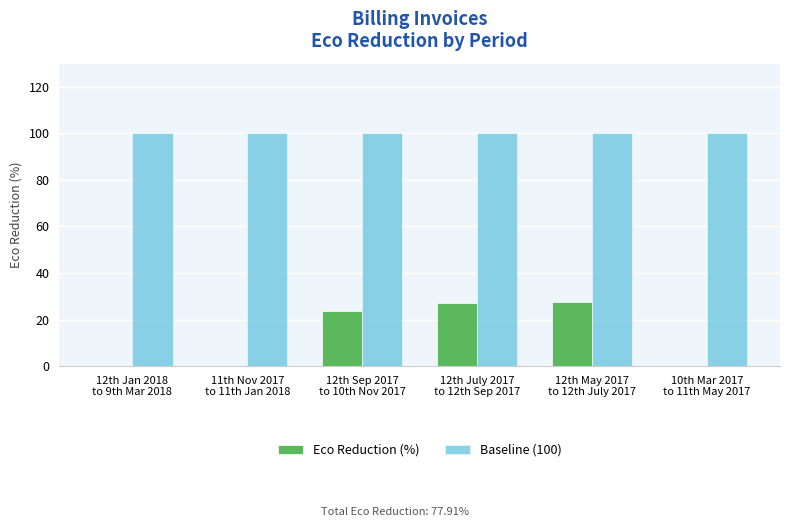

How many groups of bars are there?

6